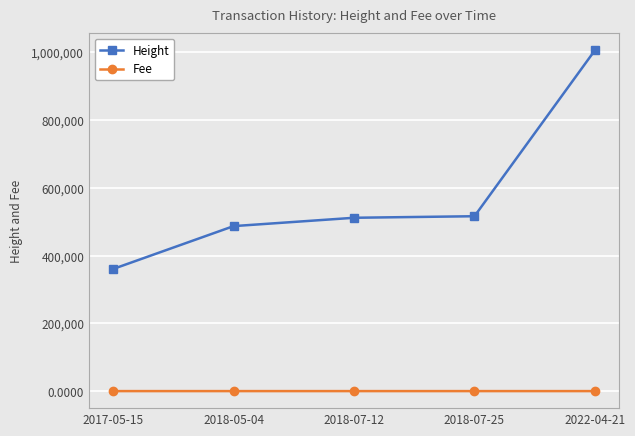

Count the Fee values in the range 1 to 2.

4